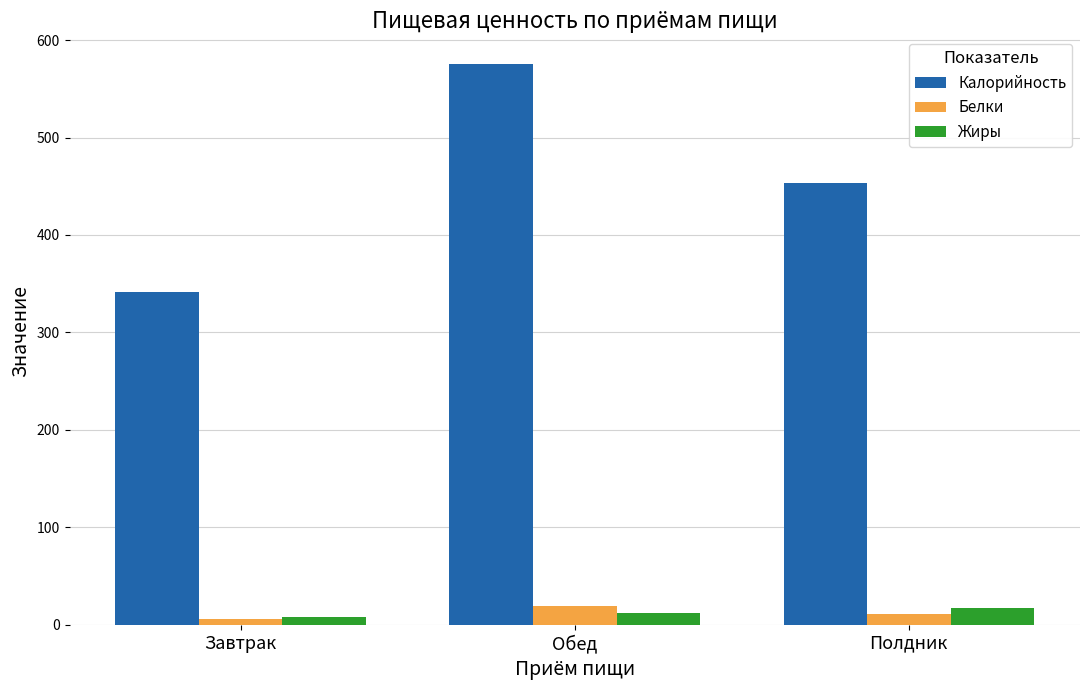

What is the difference between the maximum and minimum values in the Калорийность series?

233.1